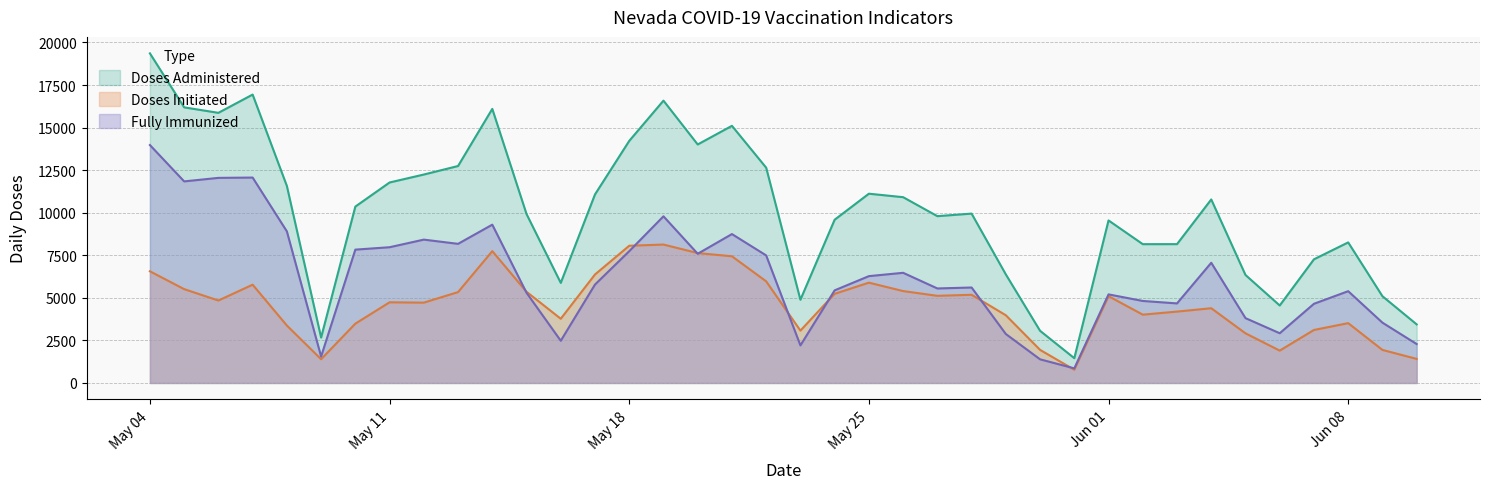

At how many categories does at least one series exceed 4253?

34